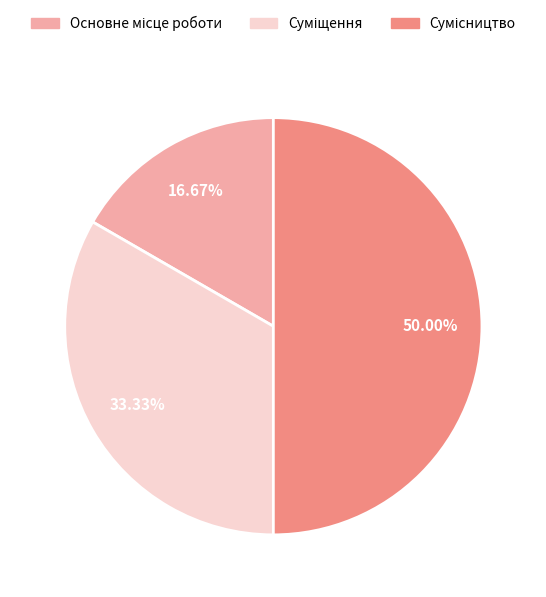

Is Сумісництво the majority of the pie?

No